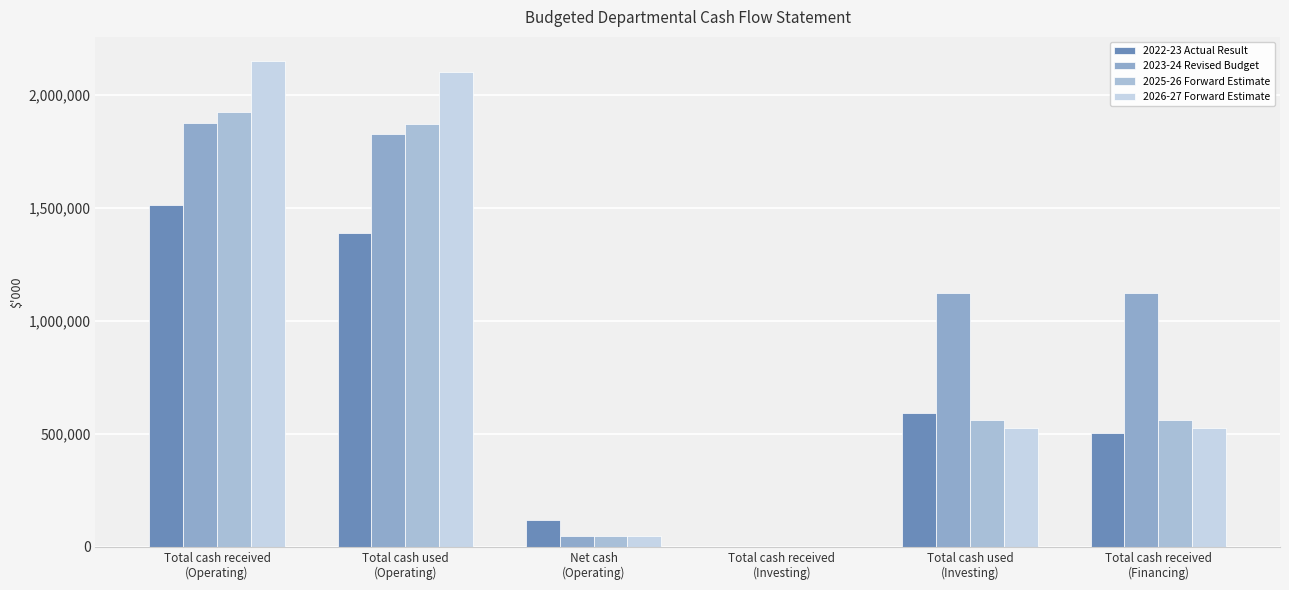

How many distinct data groups are displayed?

4